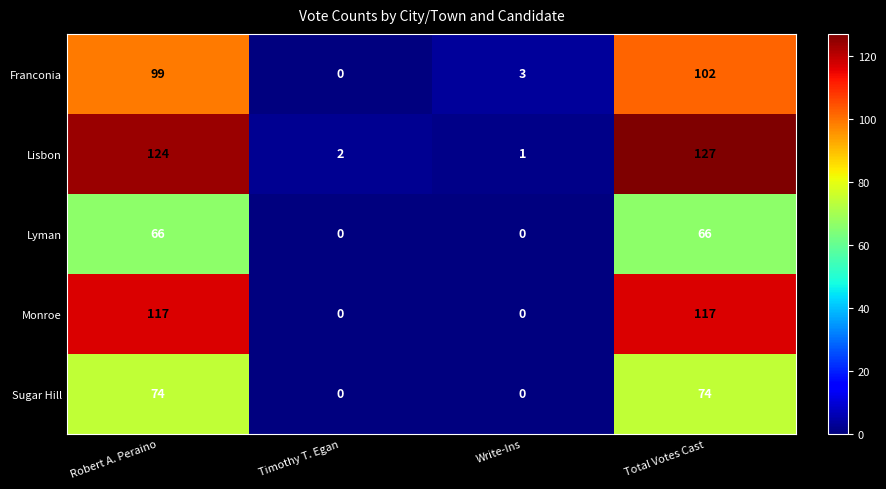

What is the difference between the maximum and minimum values in the Lyman series?

66